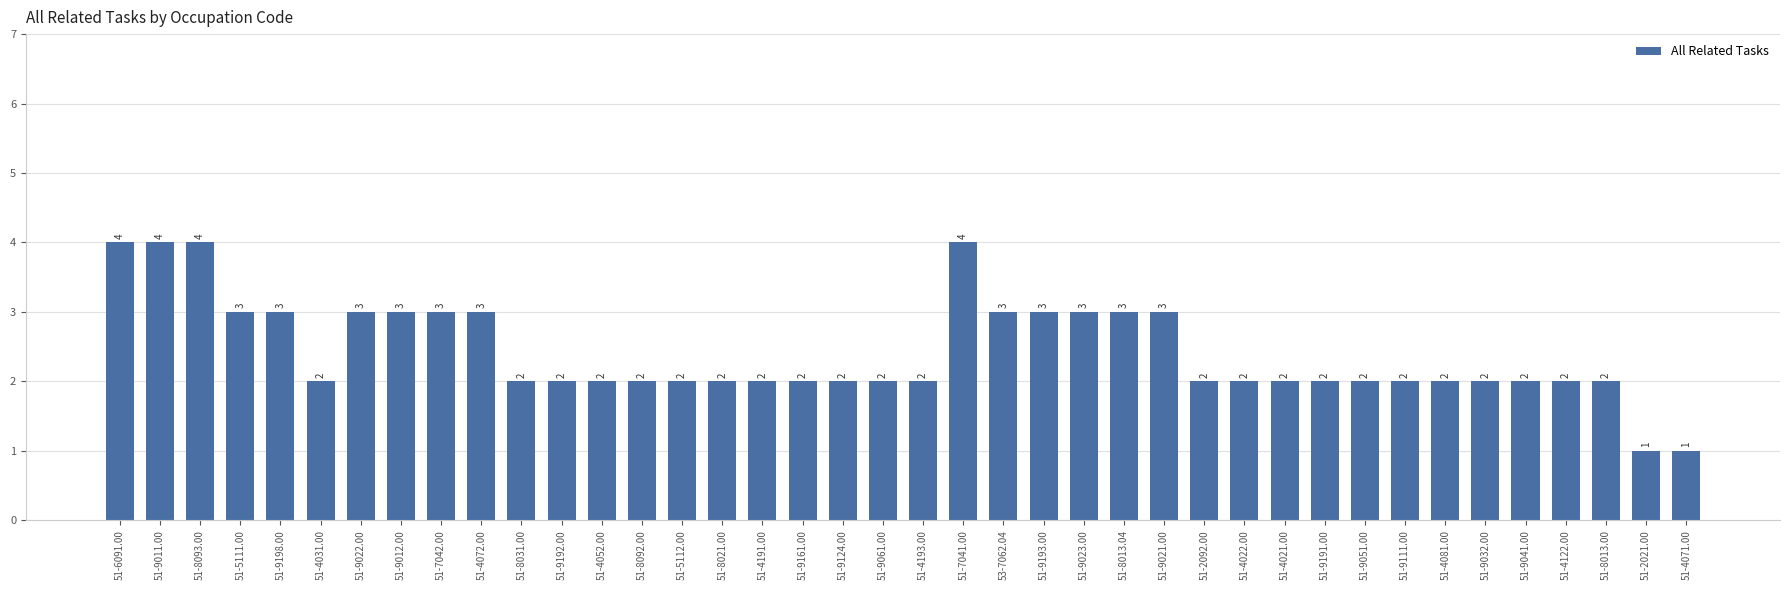

Approximately how many times larger is the value at 51-9041.00 compared to 51-9124.00?

1.0